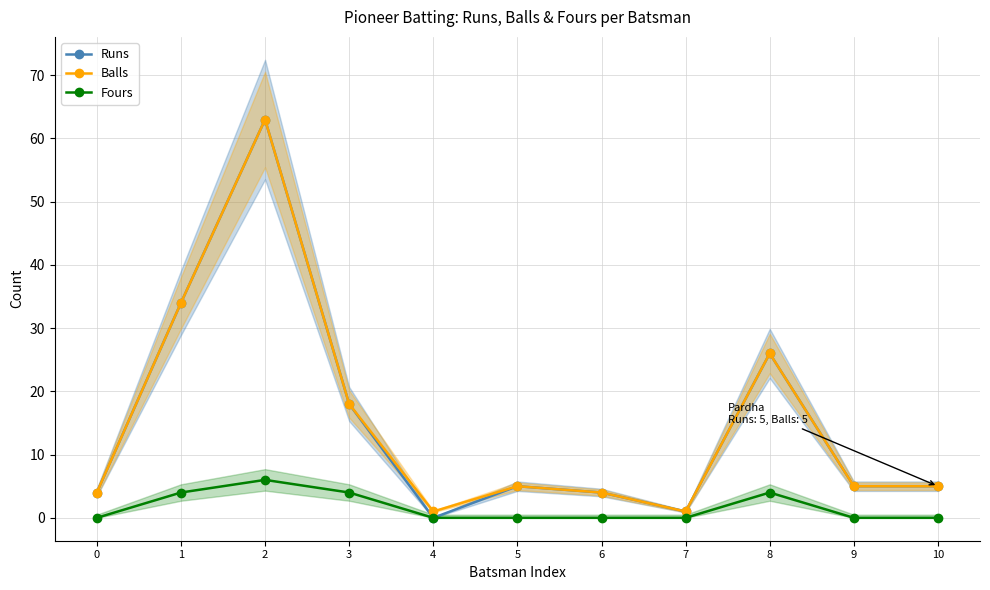

The Balls series shows 4 at 0. True or false?

True